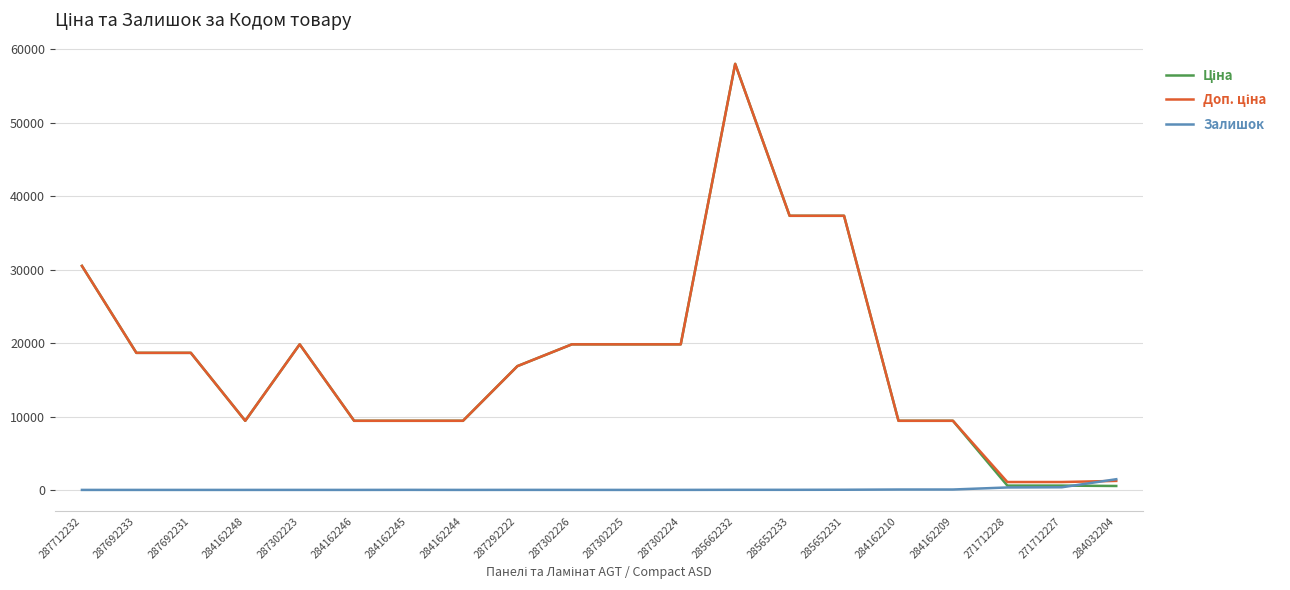

What is the greatest value displayed?

58037.0